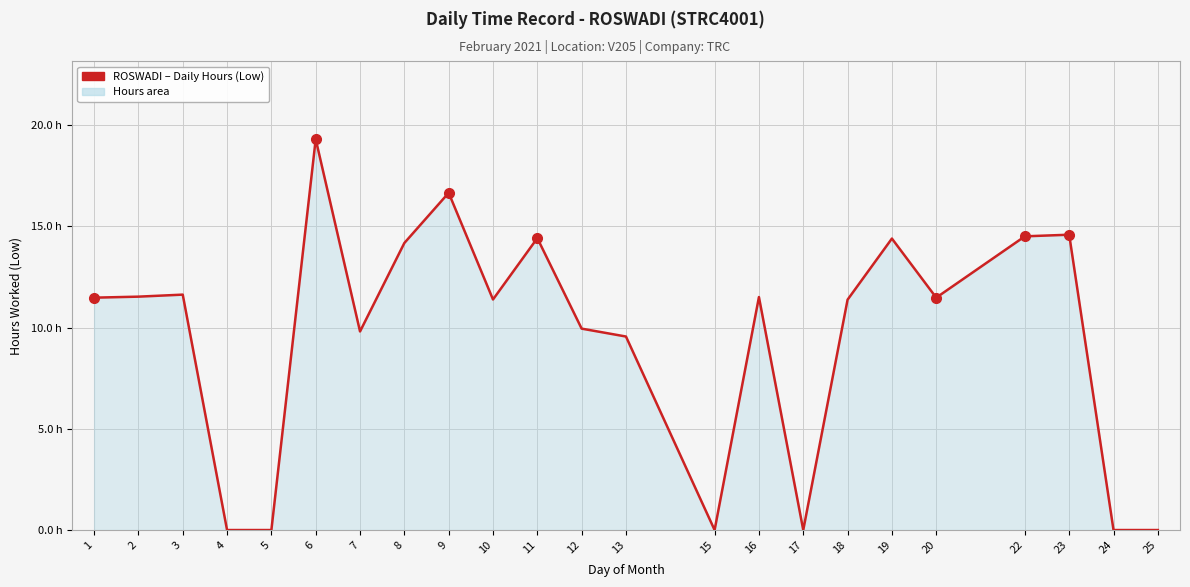

Does the chart display data point markers on the line(s)?

No